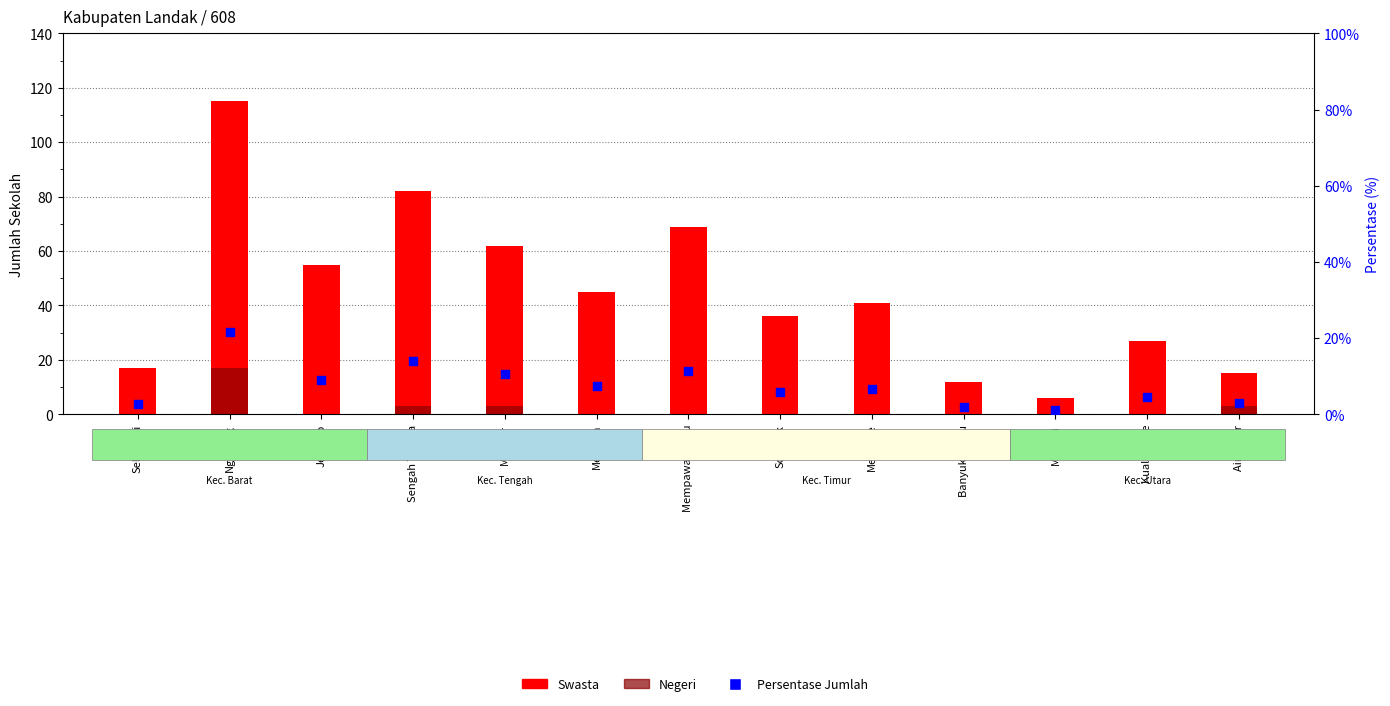

Which series contains the lowest Y value?

Negeri